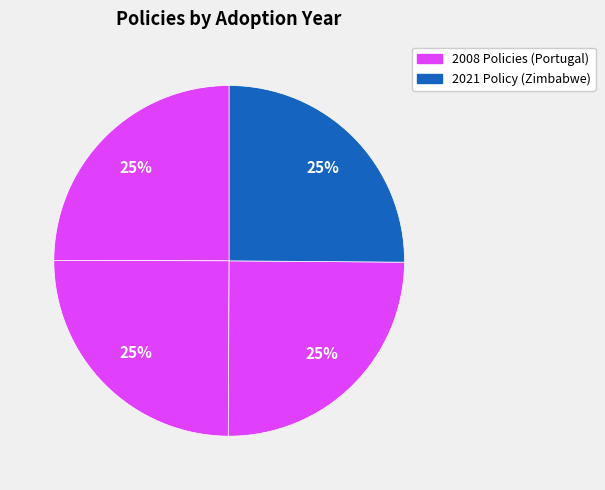

Is there a majority slice in this chart?

No